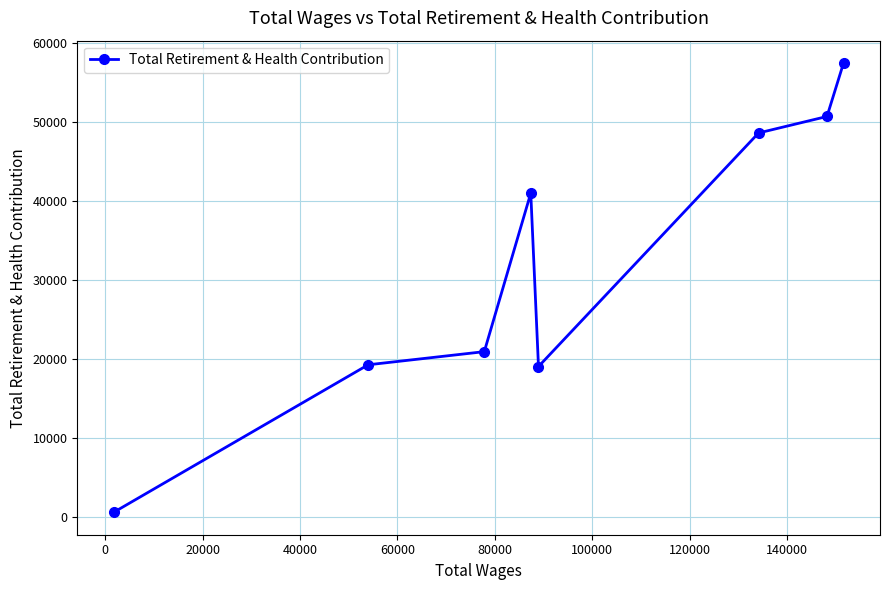

What is the maximum value shown in the chart?

57427